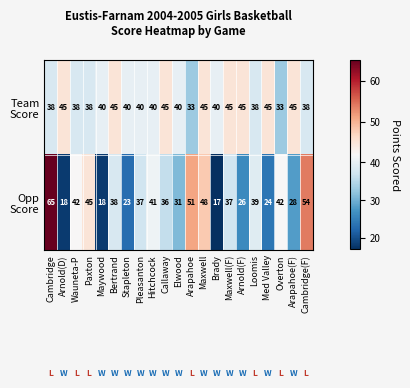

What is the smallest value displayed?

17